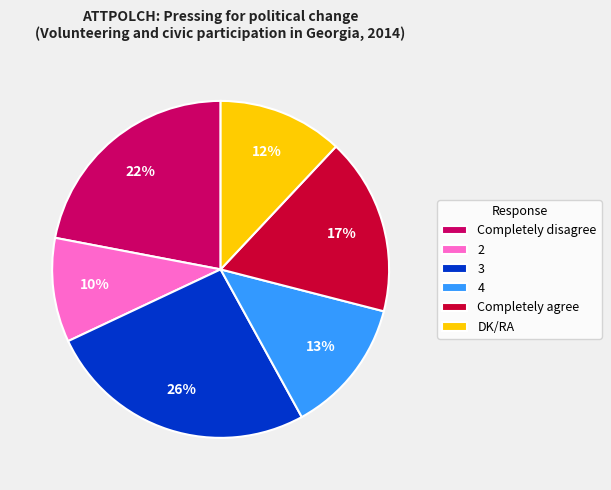

To the nearest percent, what is the average slice percentage?

17%